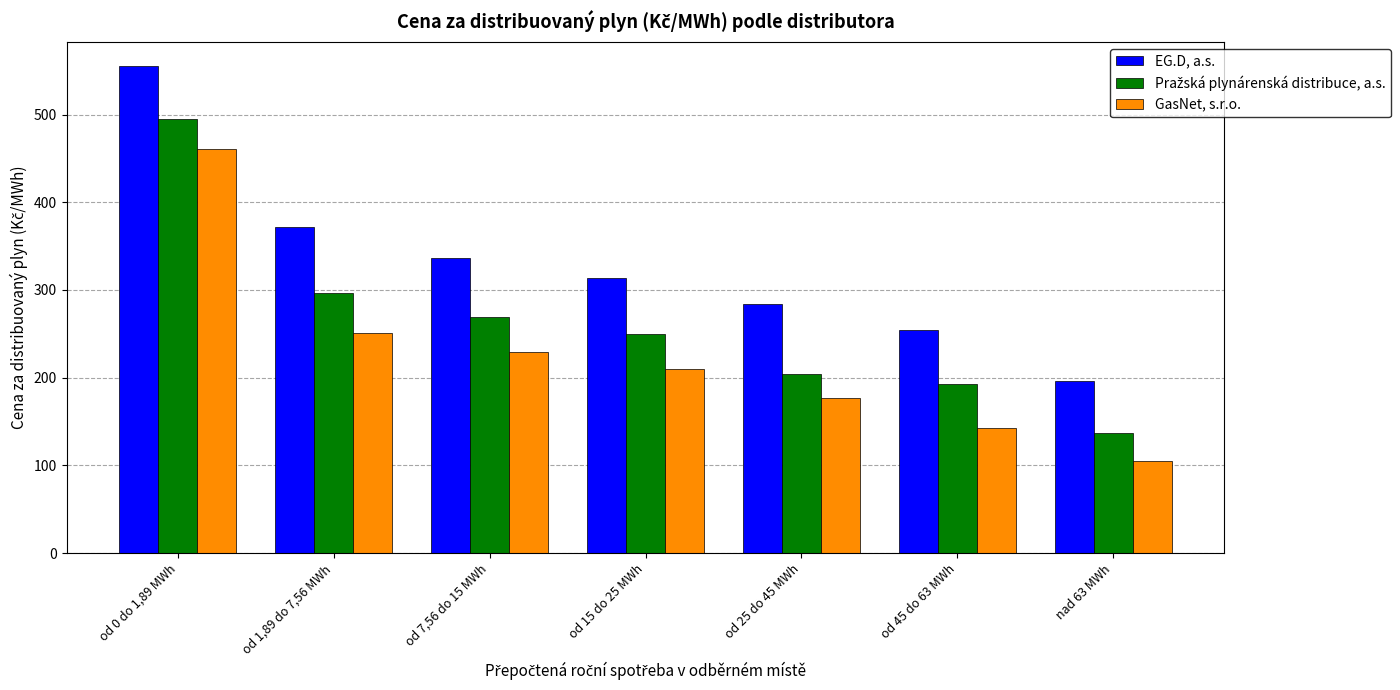

Which series has the largest range (max minus min)?

EG.D, a.s.